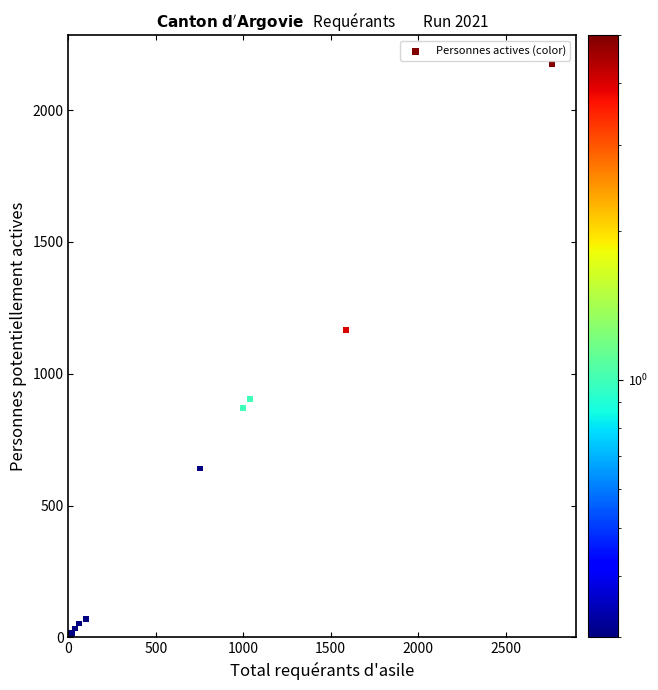

What Y value in the scatter plot is closest to 1087?

1167